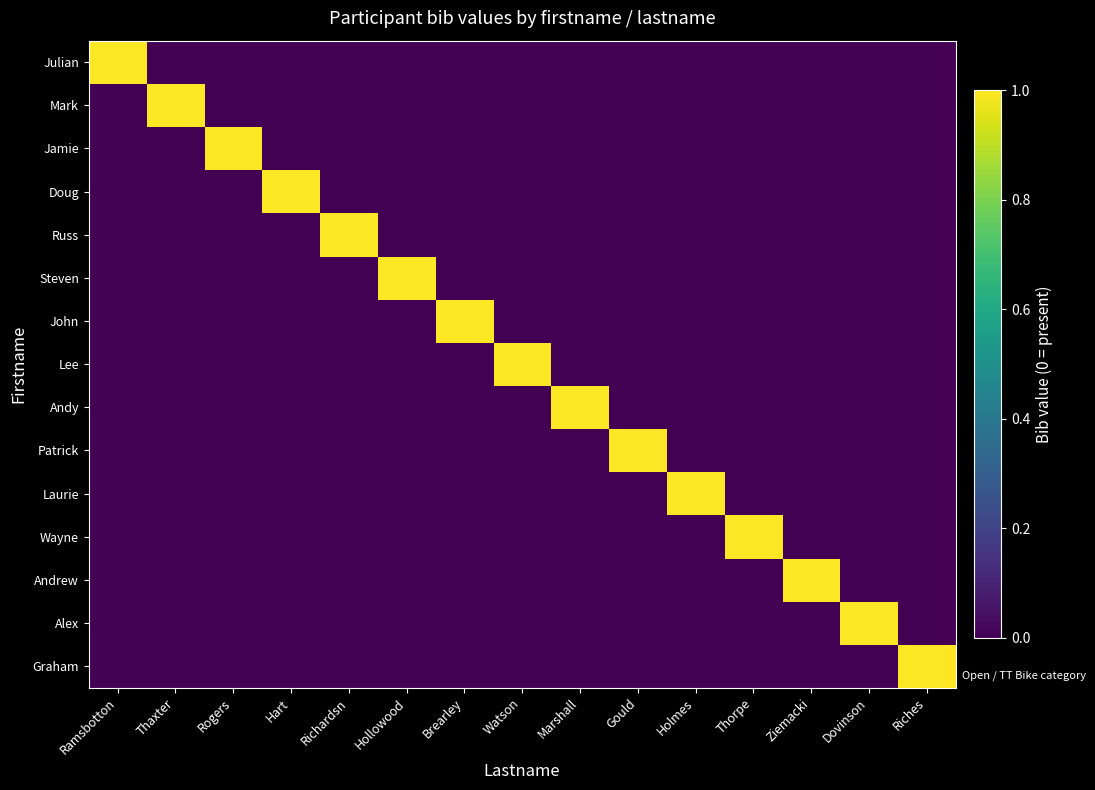

Count the number of data series in this chart.

15